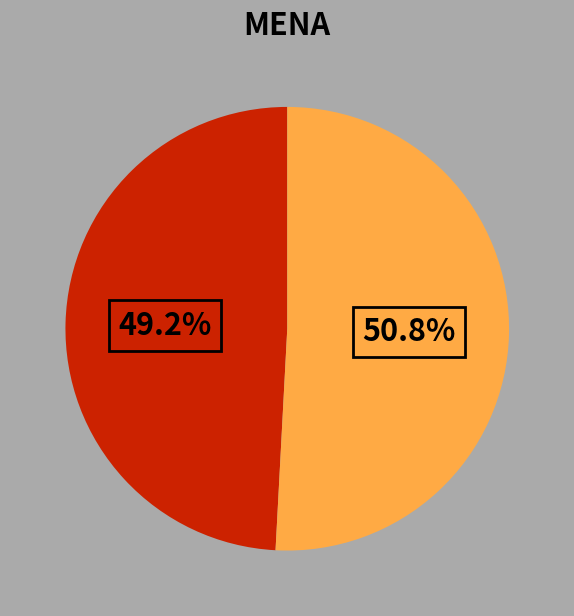

Is there any slice that represents more than half of the pie?

Yes